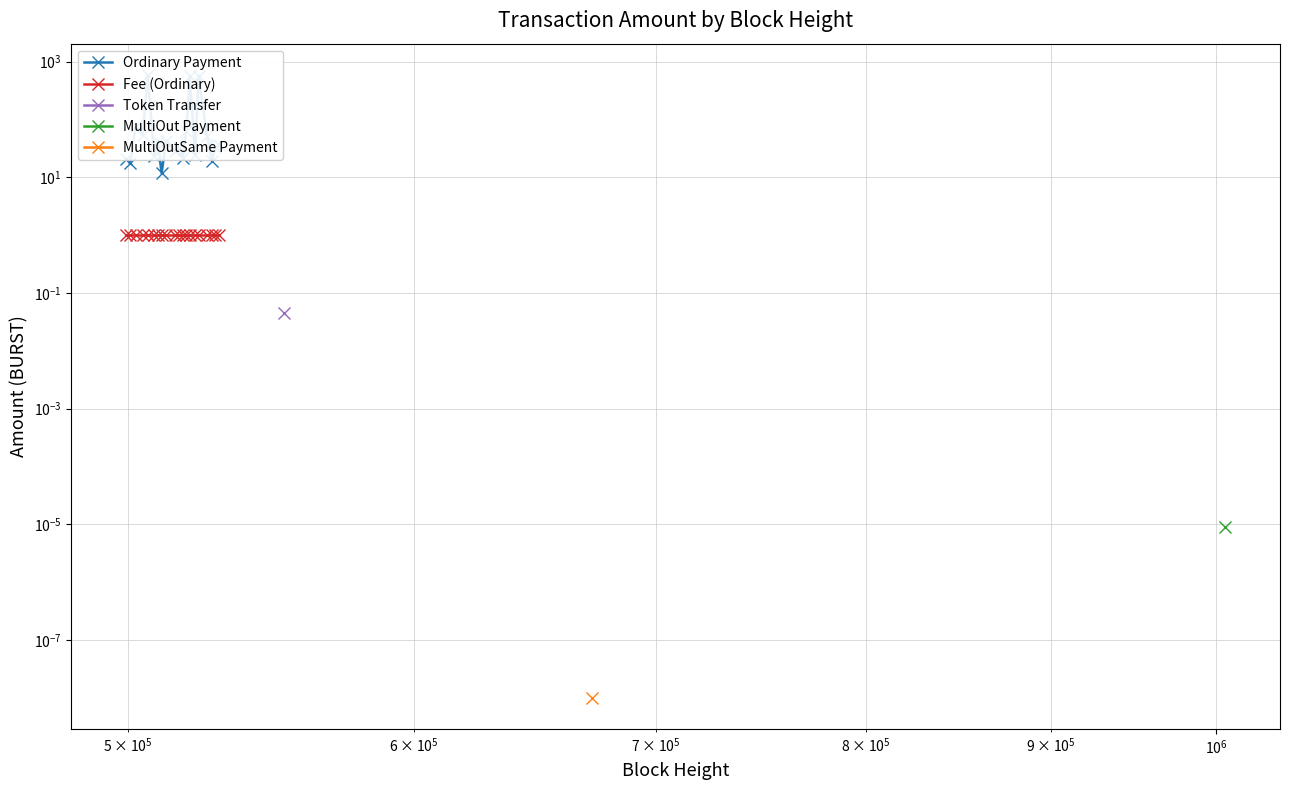

What is the maximum value shown in the chart?

590.7